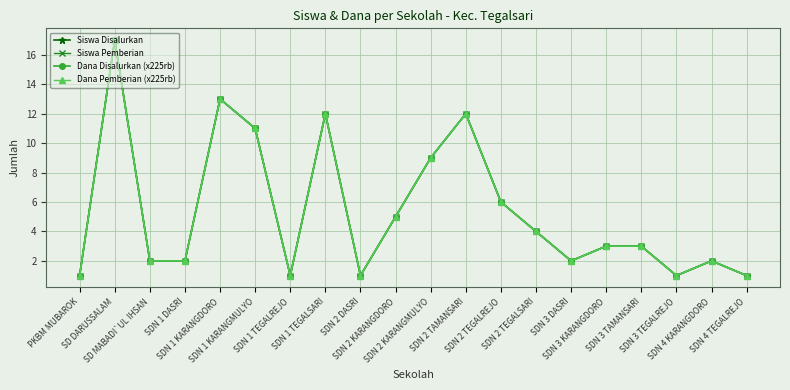

True or false: Siswa Disalurkan has a value of 11 at SDN 1 KARANGMULYO.

True